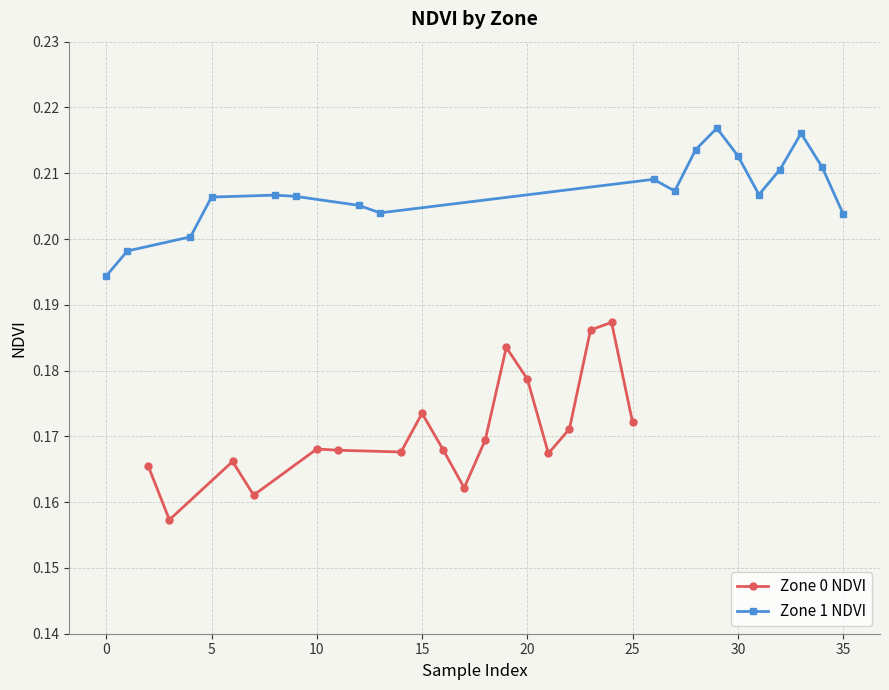

True or false: Zone 0 NDVI and Zone 1 NDVI intersect in this chart.

False